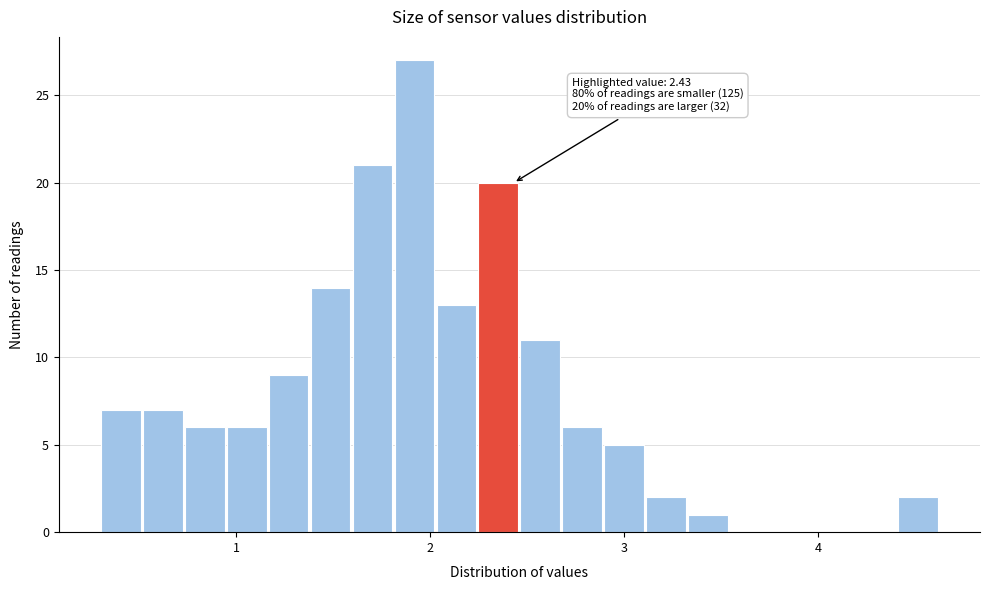

Around what value on the x-axis is the tallest bar? Give the approximate position of its centre, as read against the axis.

1.9